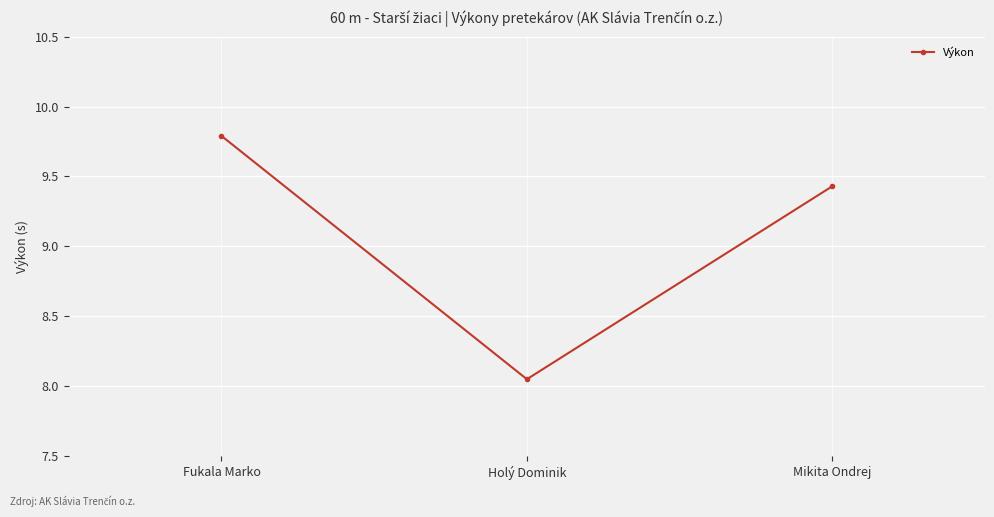

What is the value of the 3rd point from the left?

9.4